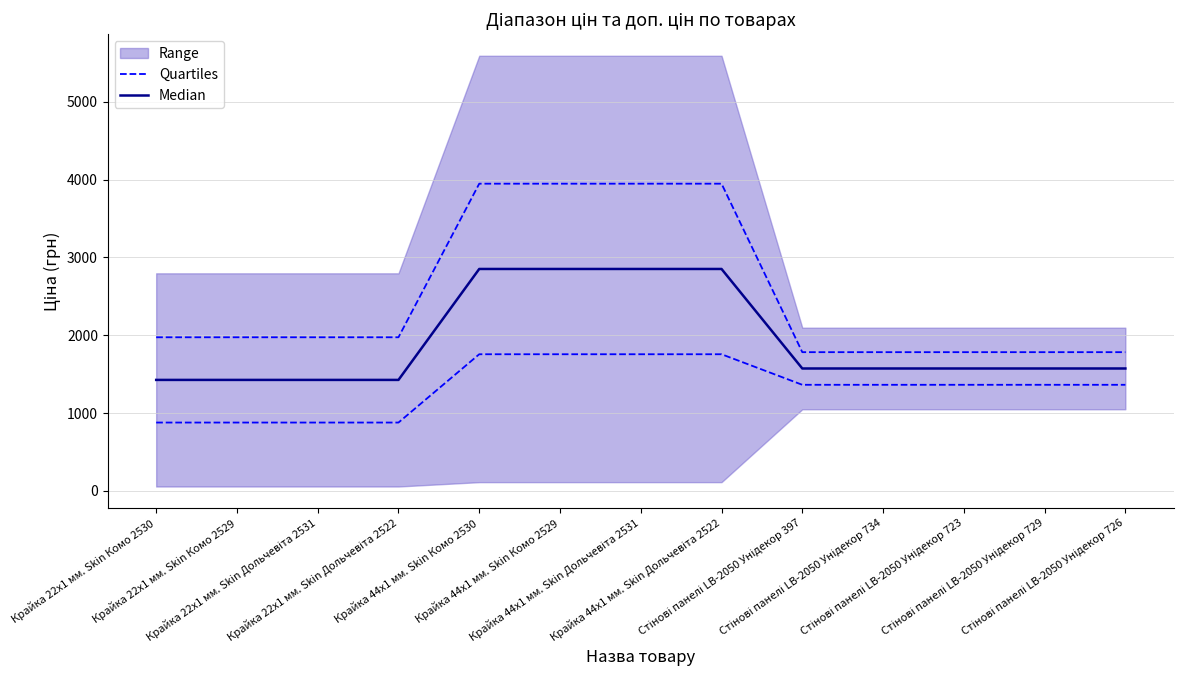

At how many categories does at least one series exceed 1274?

13